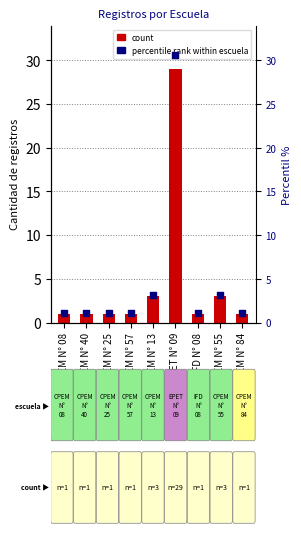

What are all the series names shown in the legend?

count, percentile rank